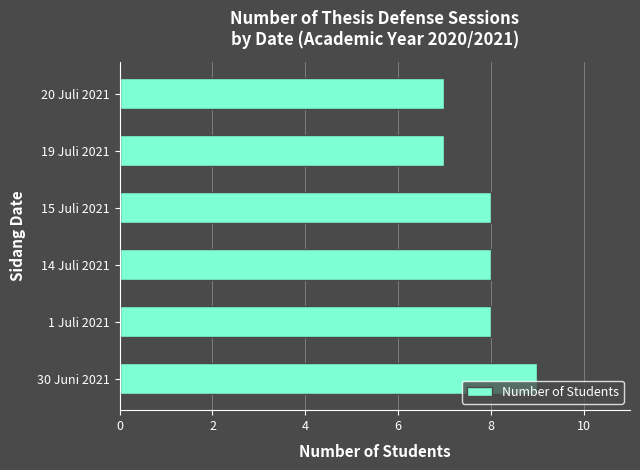

What is the difference between the maximum and minimum values?

2